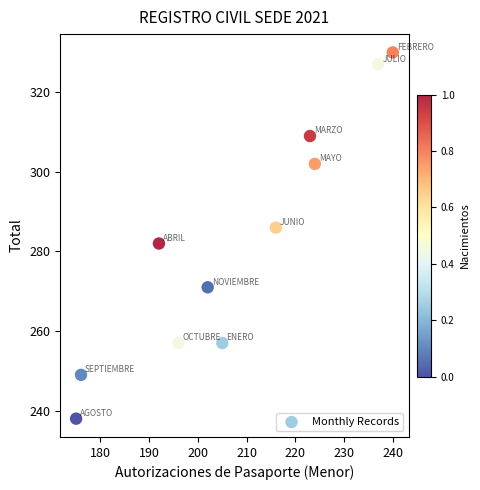

What is the range of X values (max minus min)?

65